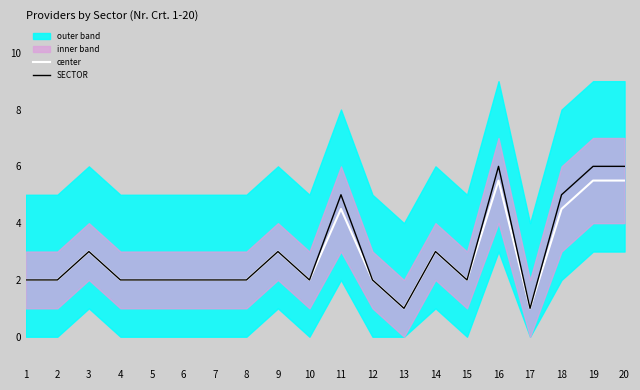

True or false: SECTOR and center intersect in this chart.

False